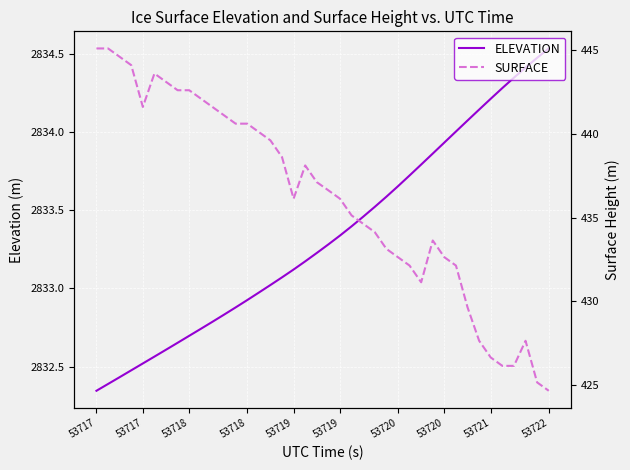

What is the value of the ELEVATION point at the 36th from the left?

2834.3